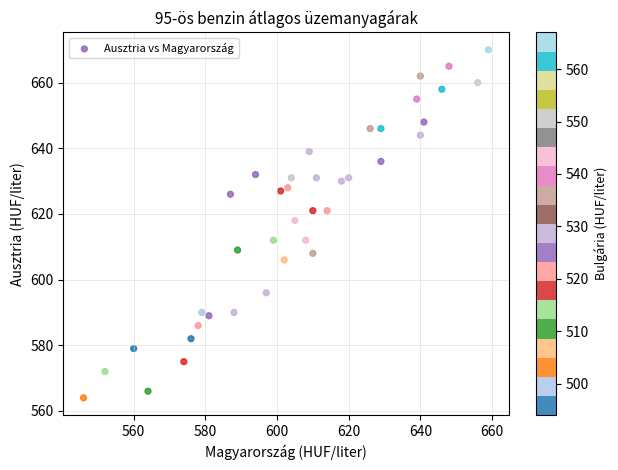

What is the range of Y values (max minus min)?

106